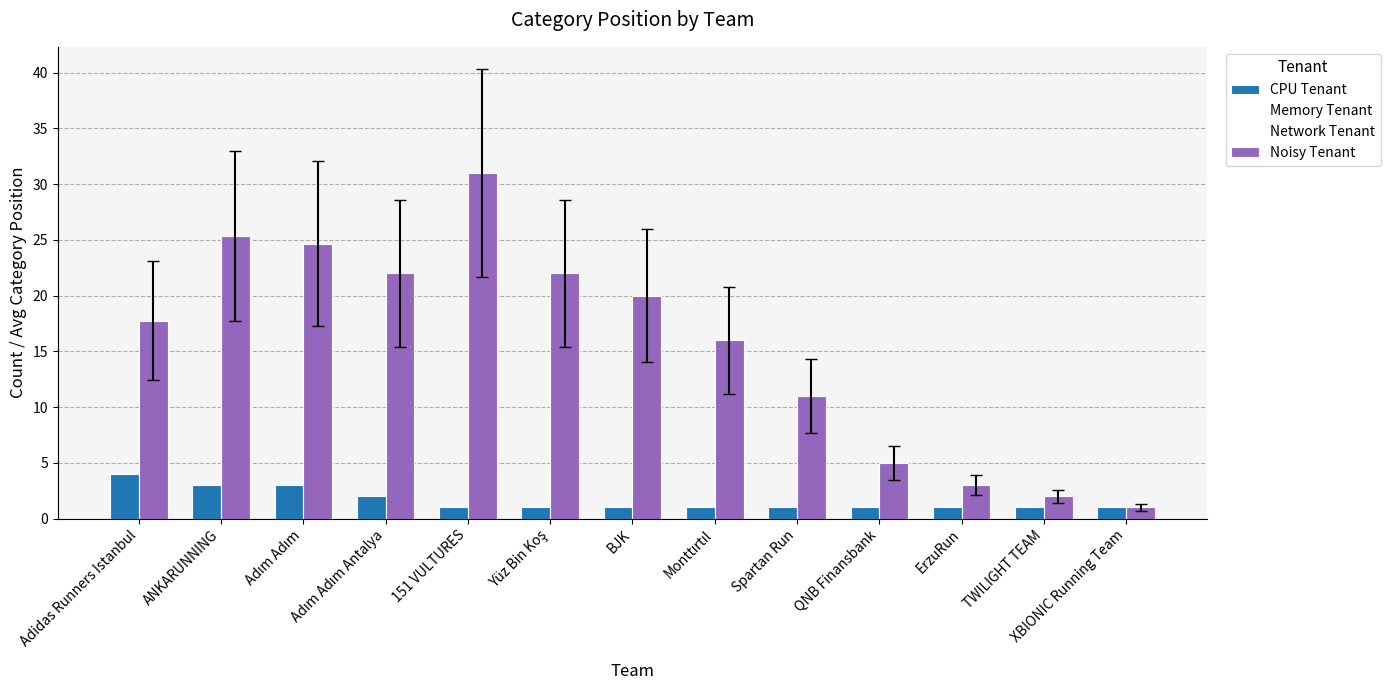

How many groups of bars are there?

13